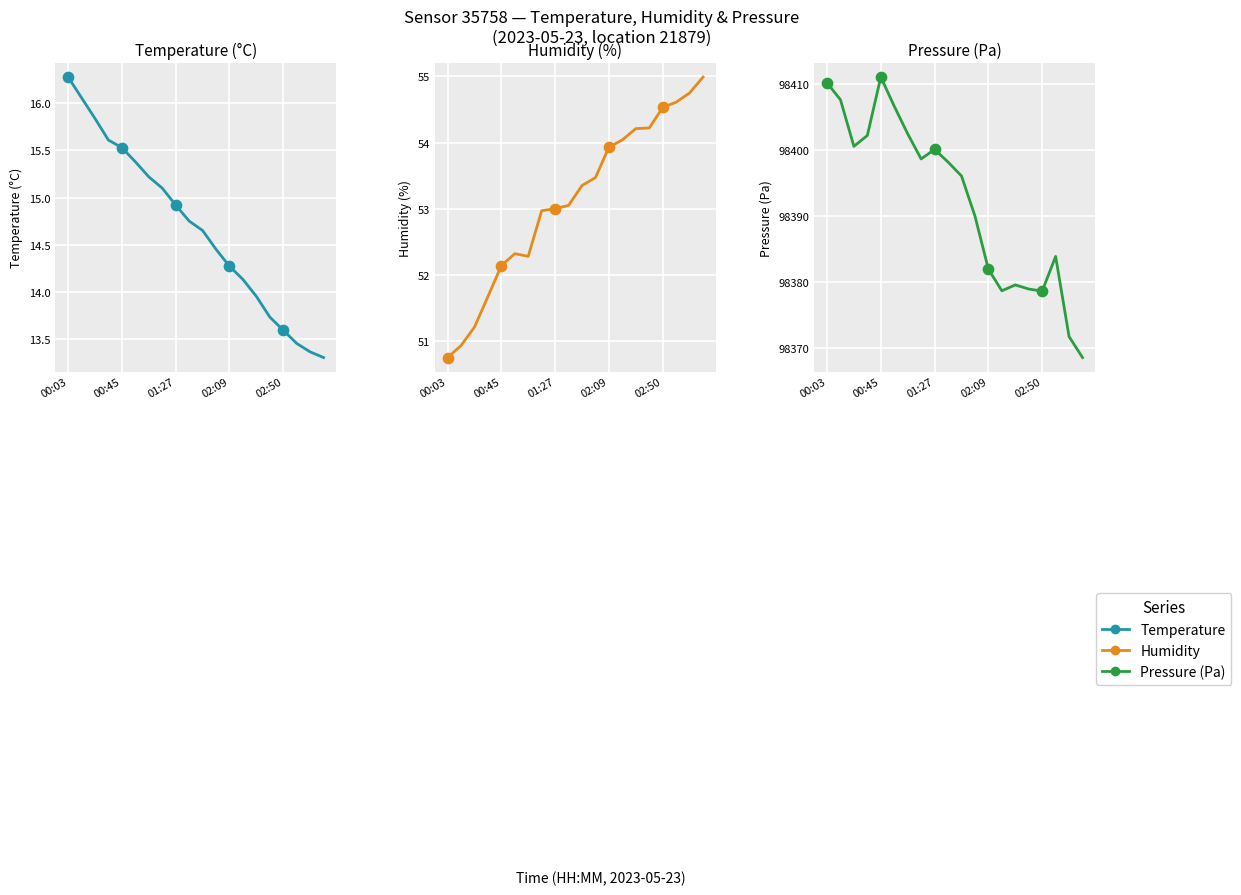

At which category is the sum across all series the highest?

00:45